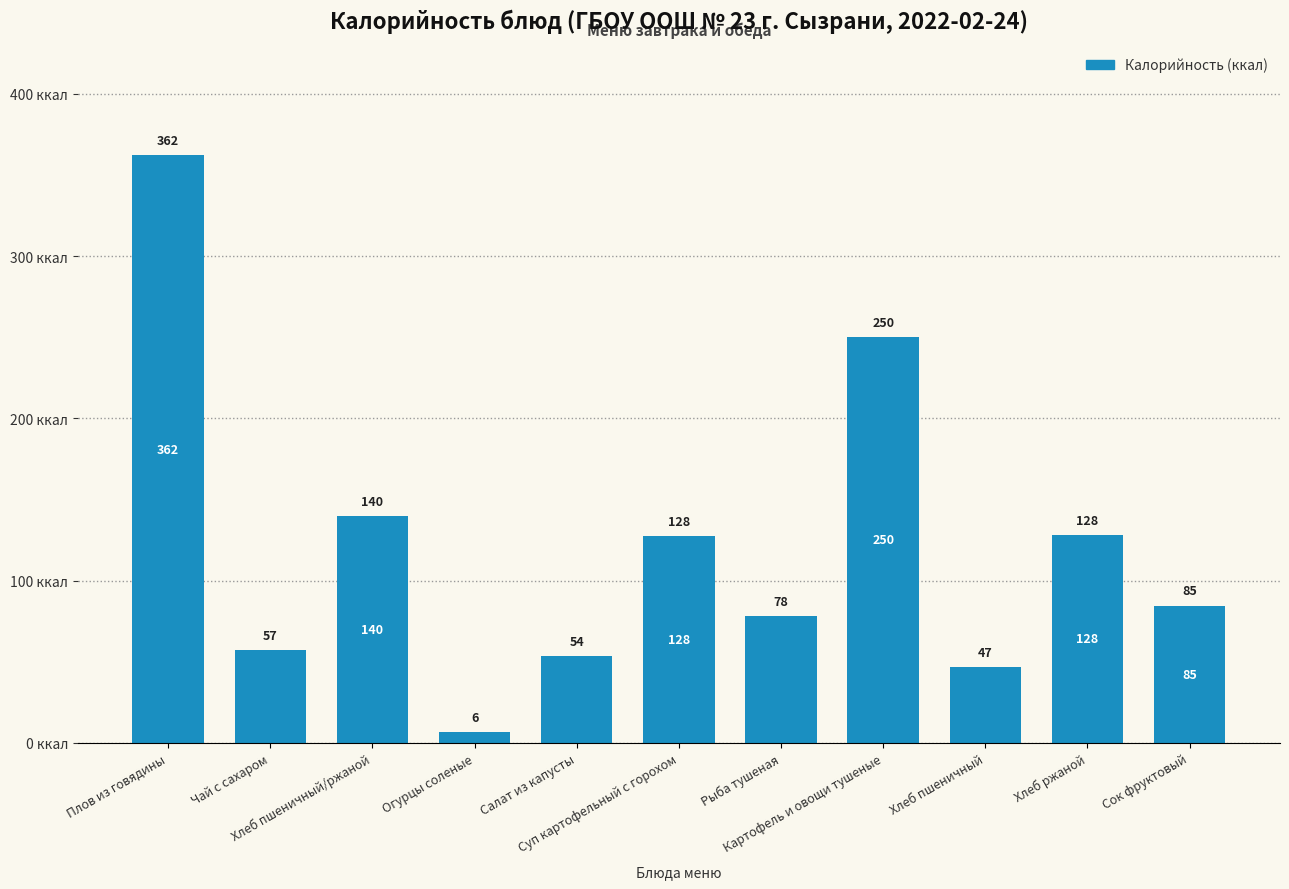

How many categories are shown in the chart?

11